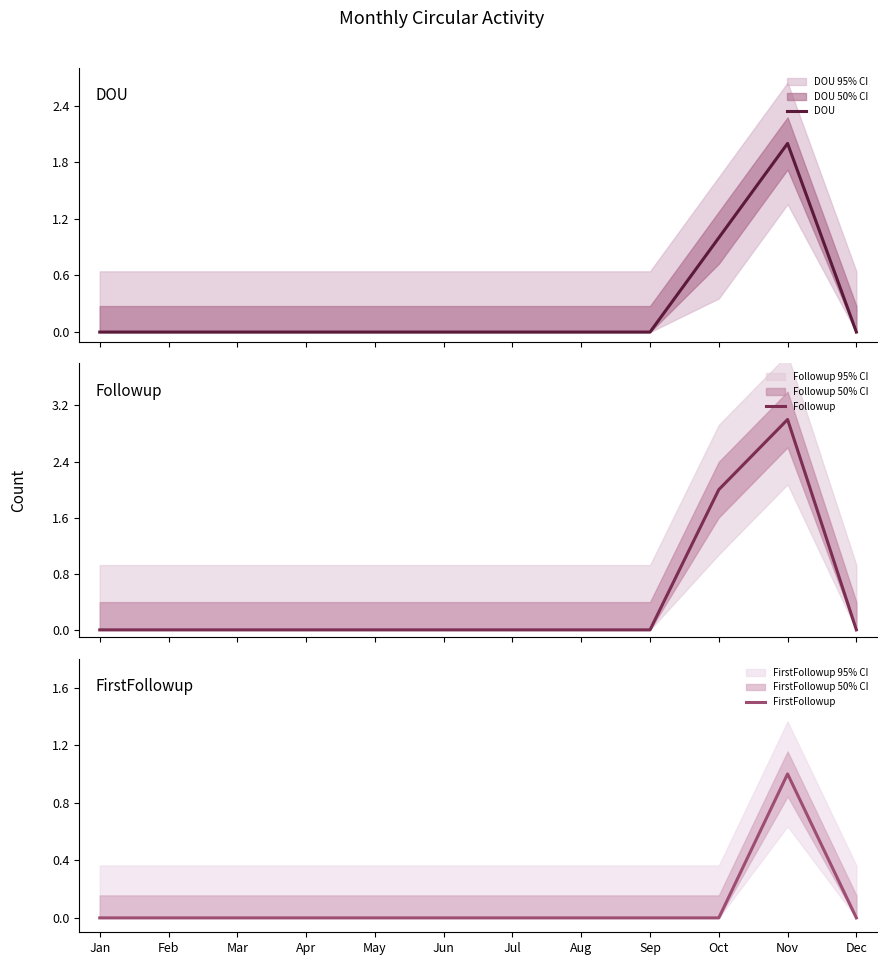

True or false: Followup and DOU intersect in this chart.

False